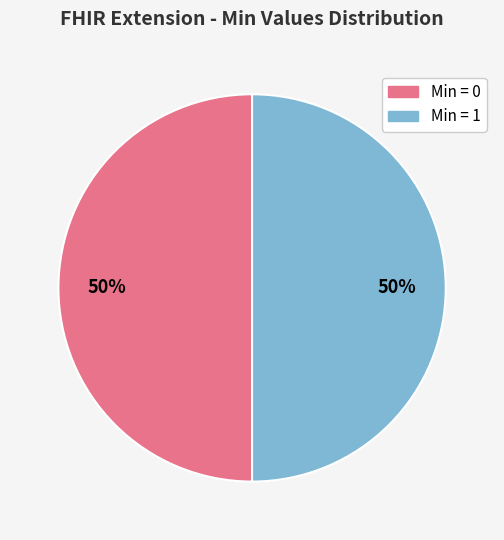

To the nearest percent, what is the average slice percentage?

50%